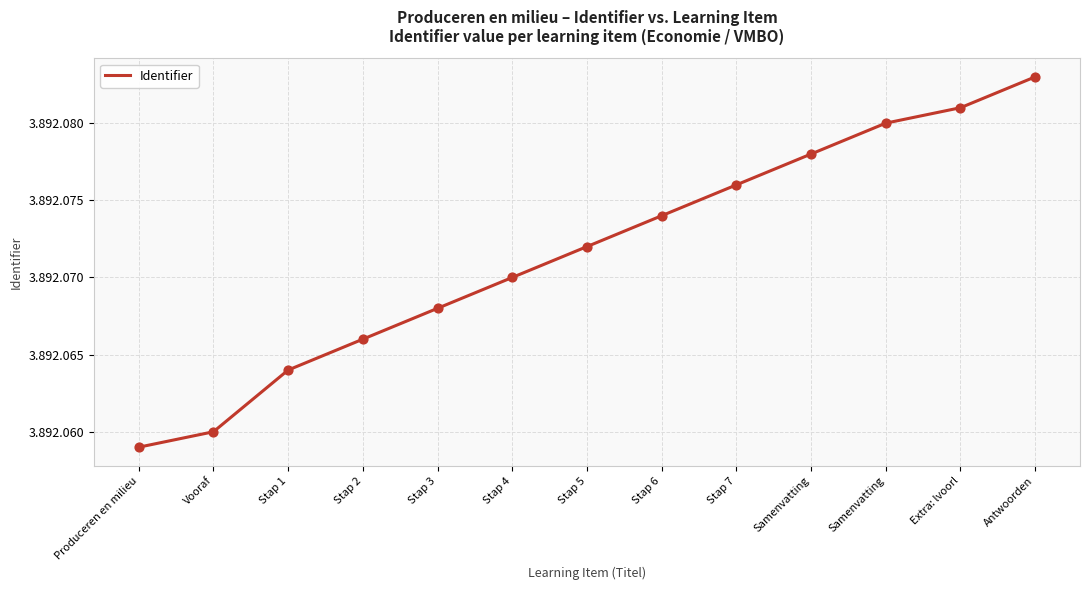

Which has a higher value, Stap 4 or Samenvatting?

Samenvatting